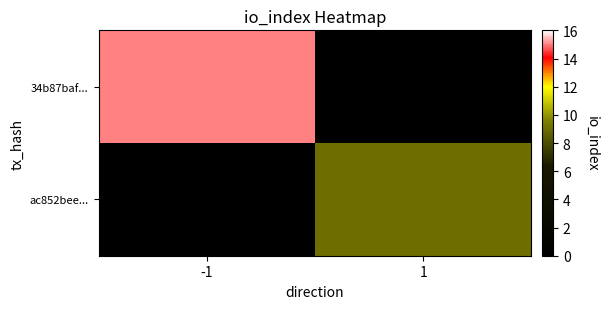

Which series has the largest range (max minus min)?

34b87baf...